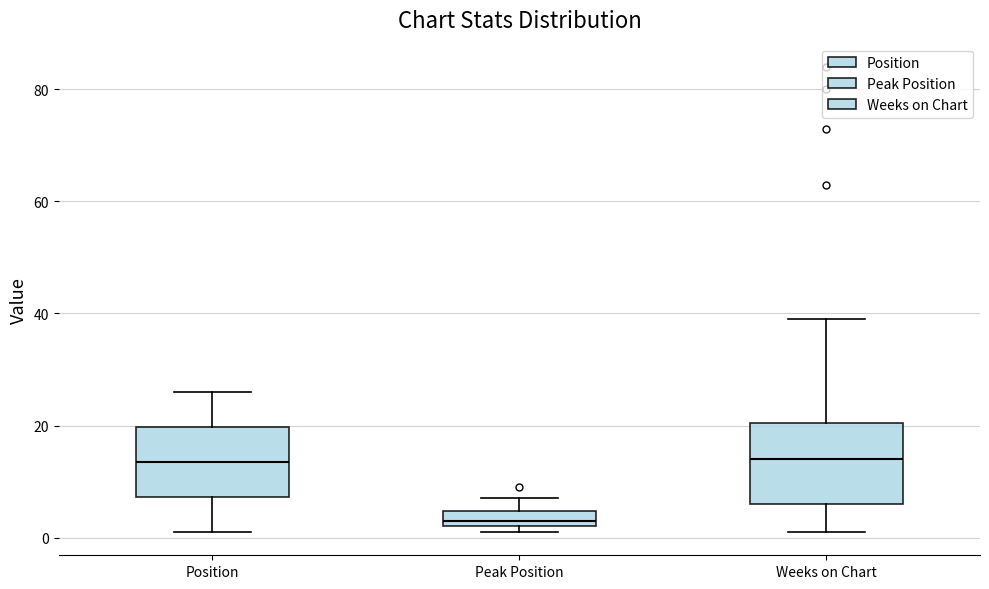

Where is the upper edge of the box for Weeks on Chart on the y-axis? The values are not printed on the chart, so give them approximately, as read against the axis.

20